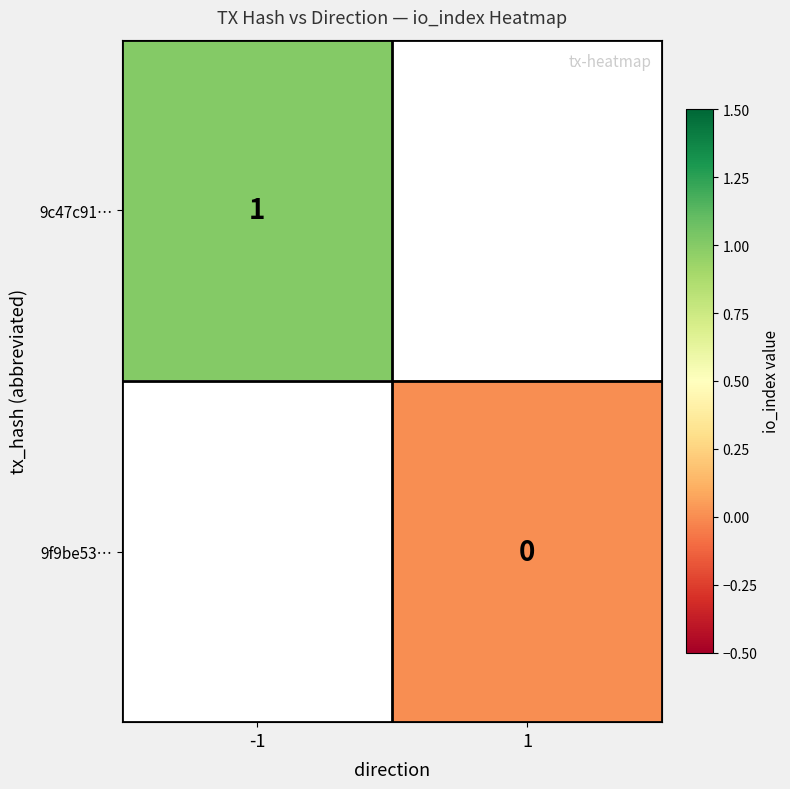

Is the value of 9c47c91… at -1 greater than the value of 9f9be53… at 1?

Yes